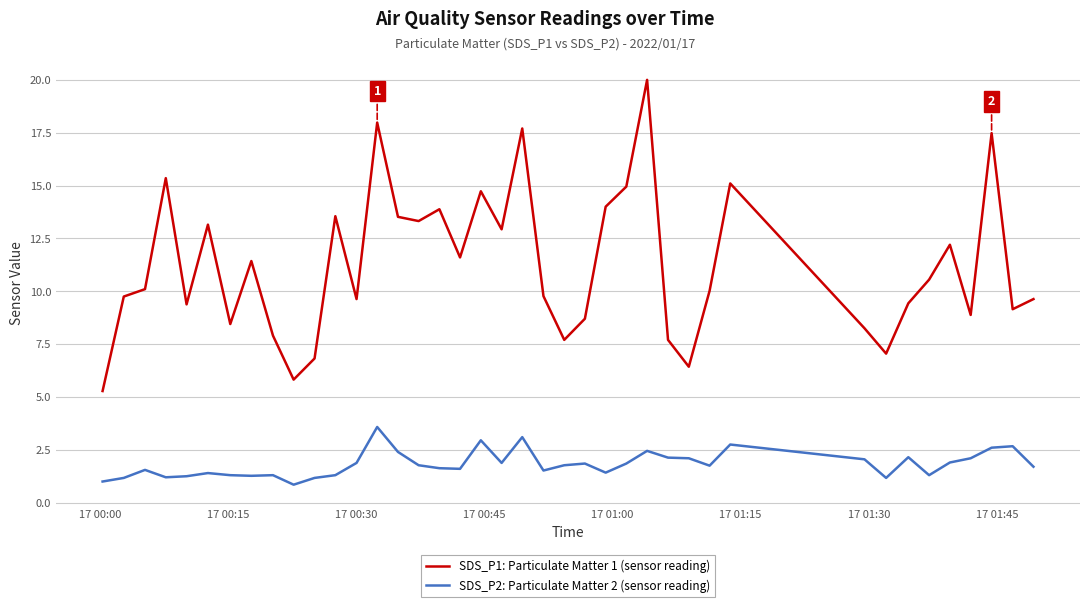

What is the sum of all SDS_P1: Particulate Matter 1 (sensor reading) values?

449.3